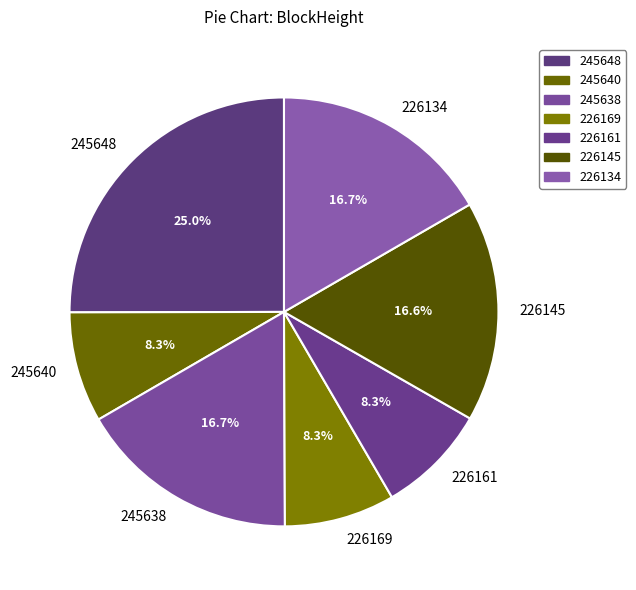

To the nearest percent, what is the difference between the largest and smallest slice percentages?

17%